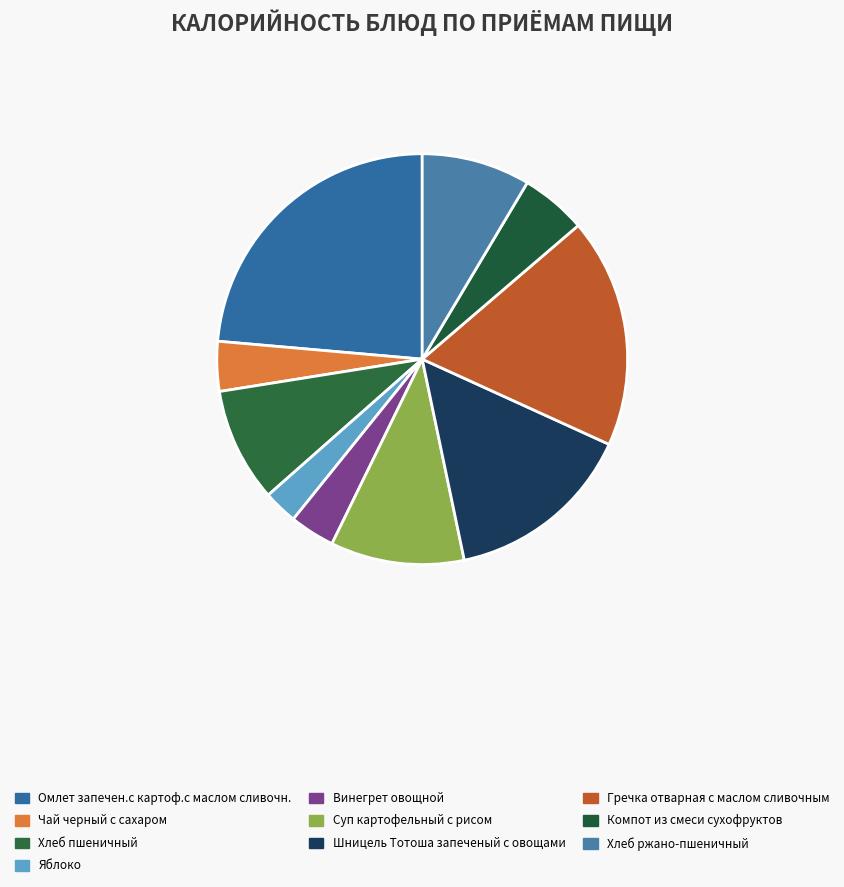

Does Гречка отварная с маслом сливочным account for over 50% of the chart?

No